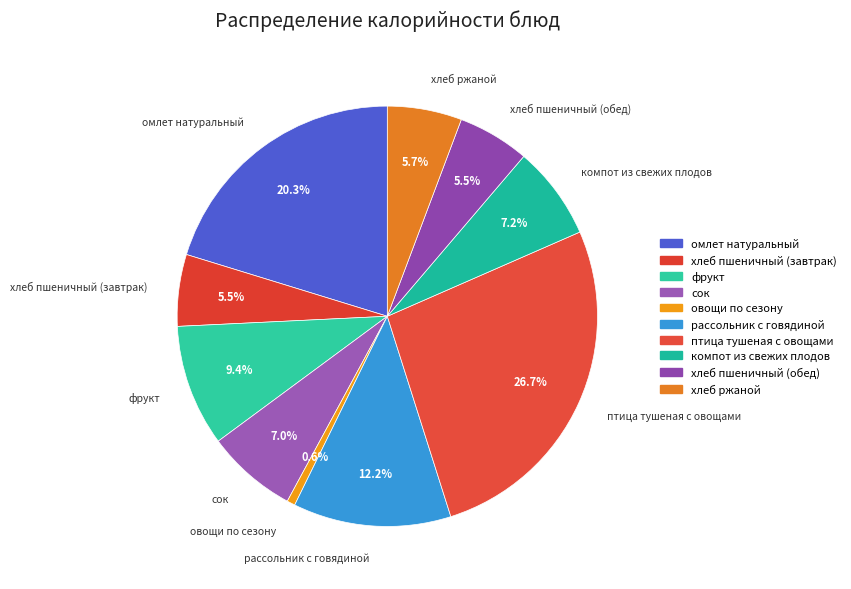

To the nearest percent, what percentage of the pie is омлет натуральный?

20%